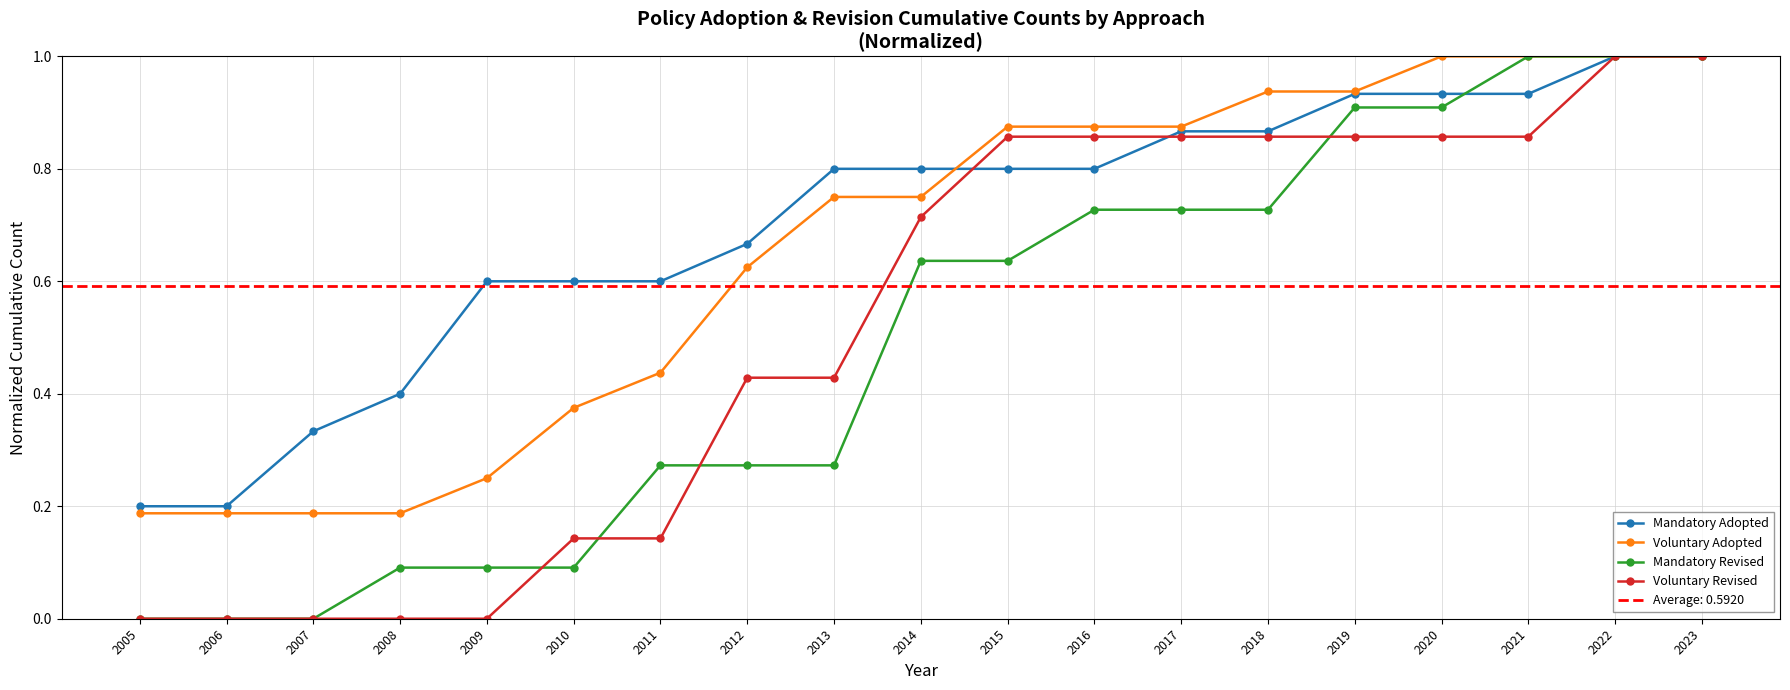

True or false: Voluntary Revised and Voluntary Adopted cross at least once.

False